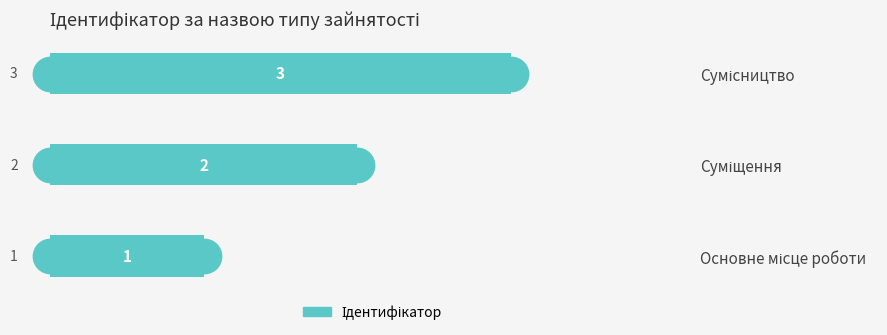

Count the values in the range 1 to 3.

3